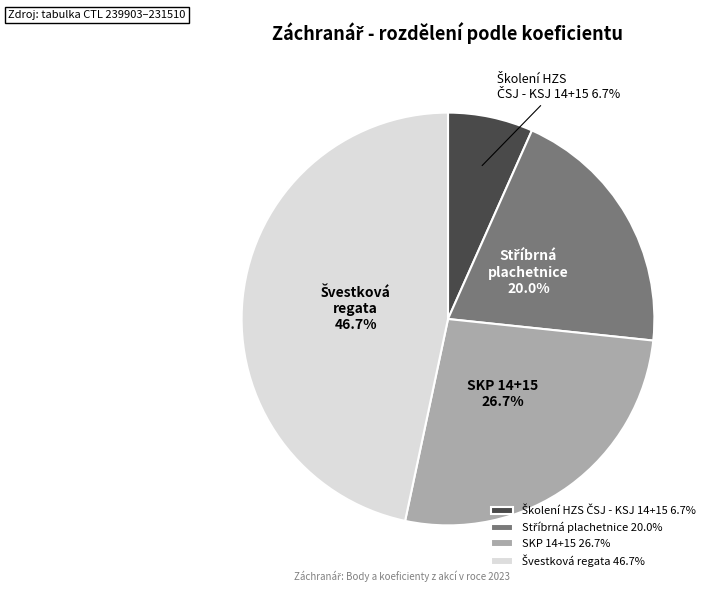

Is there a majority slice in this chart?

No